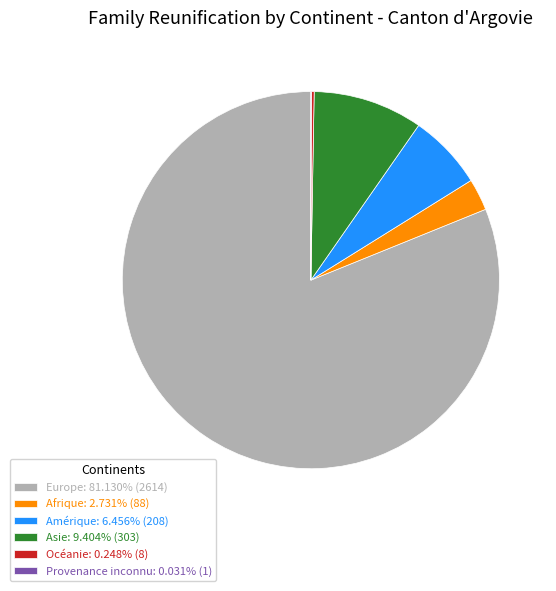

Approximately how many times larger is the value at Amérique: 6.456% (208) compared to Asie: 9.404% (303)?

0.7